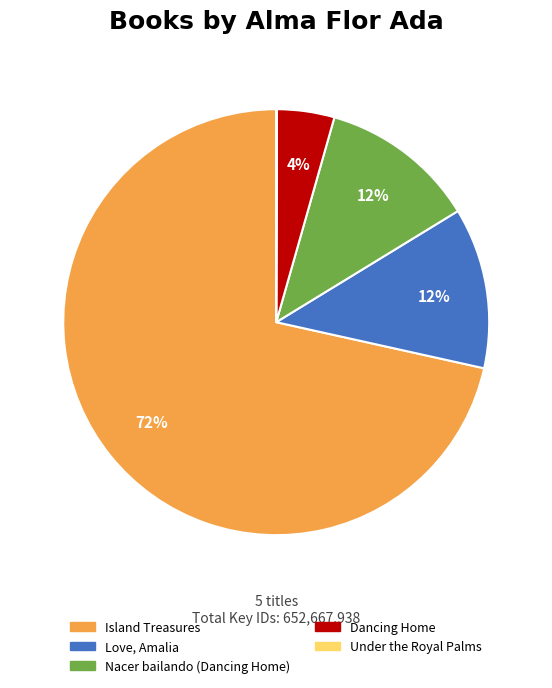

Which slice is the largest?

Island Treasures